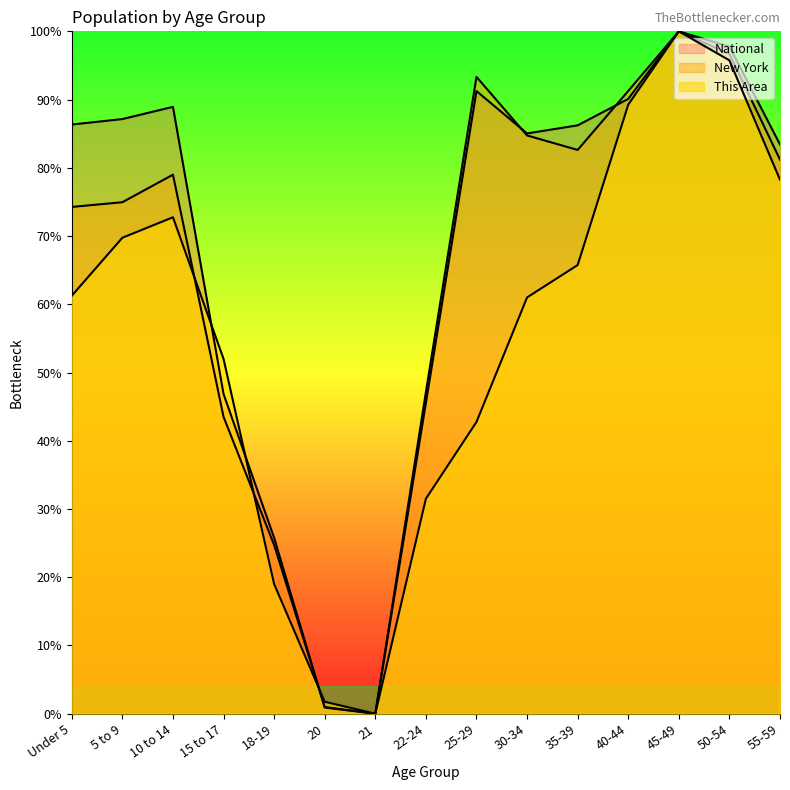

True or false: This Area and National cross at least once.

True